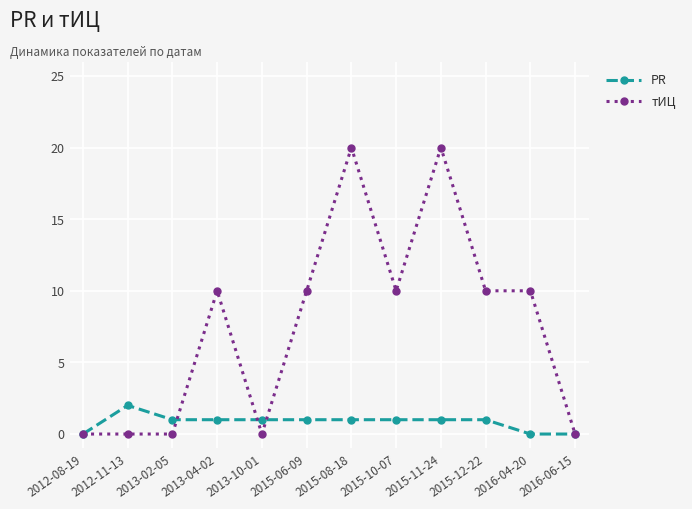

At which category does PR reach its first local peak?

2012-11-13